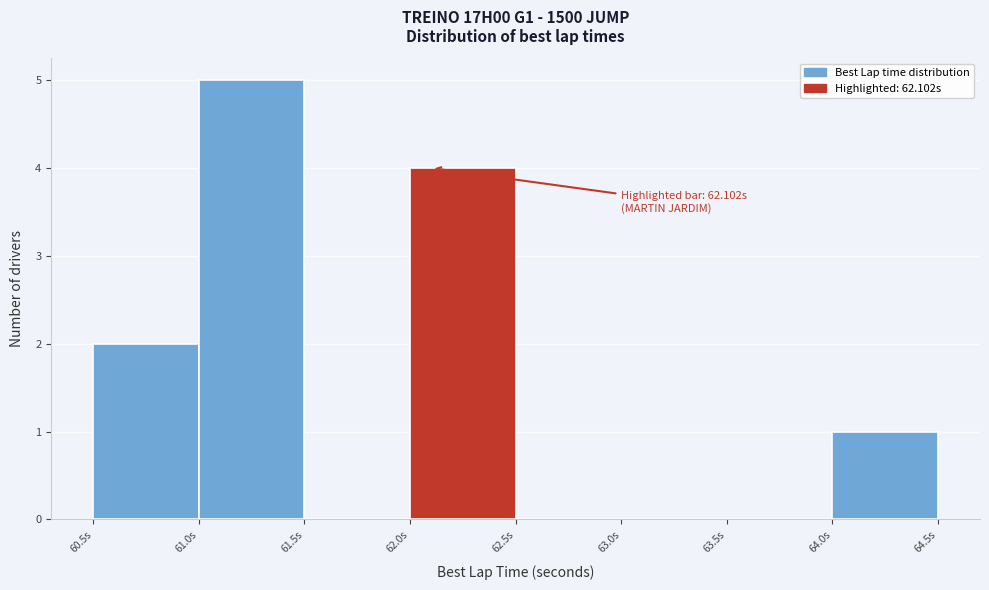

Over which range of the x-axis is the bar tallest?

61.0 to 61.5